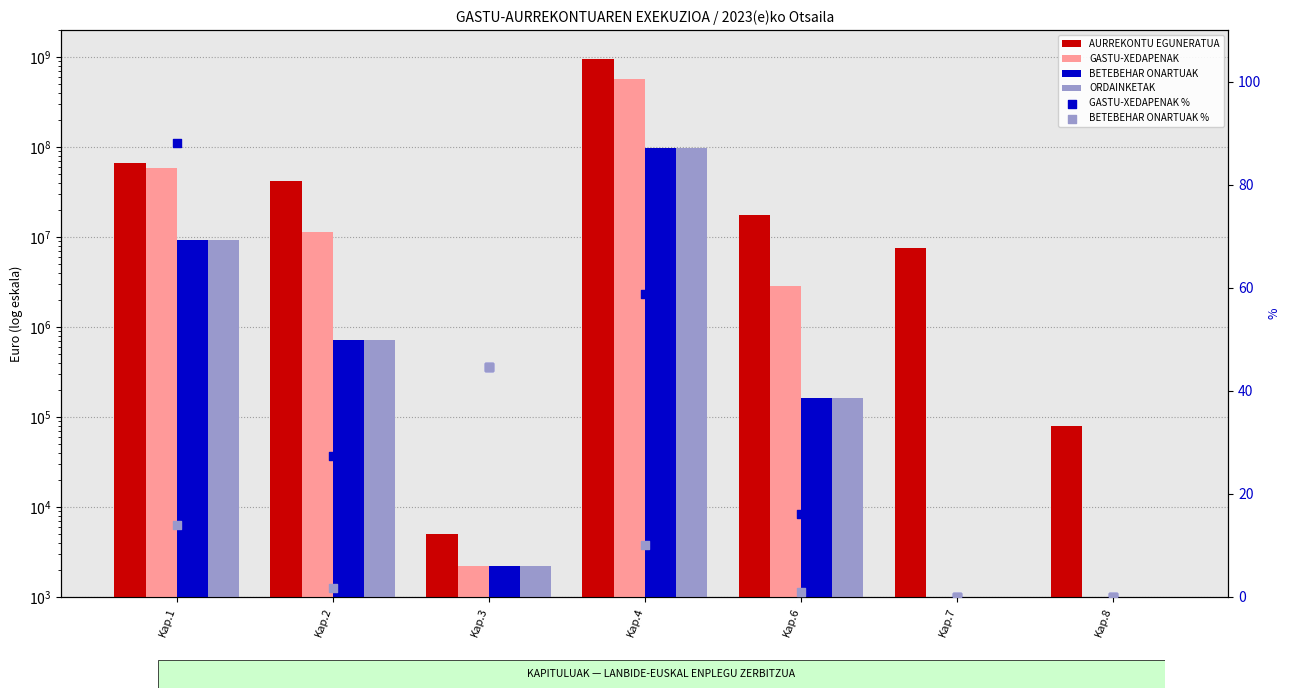

Which series has the largest Y range (max minus min)?

AURREKONTU EGUNERATUA